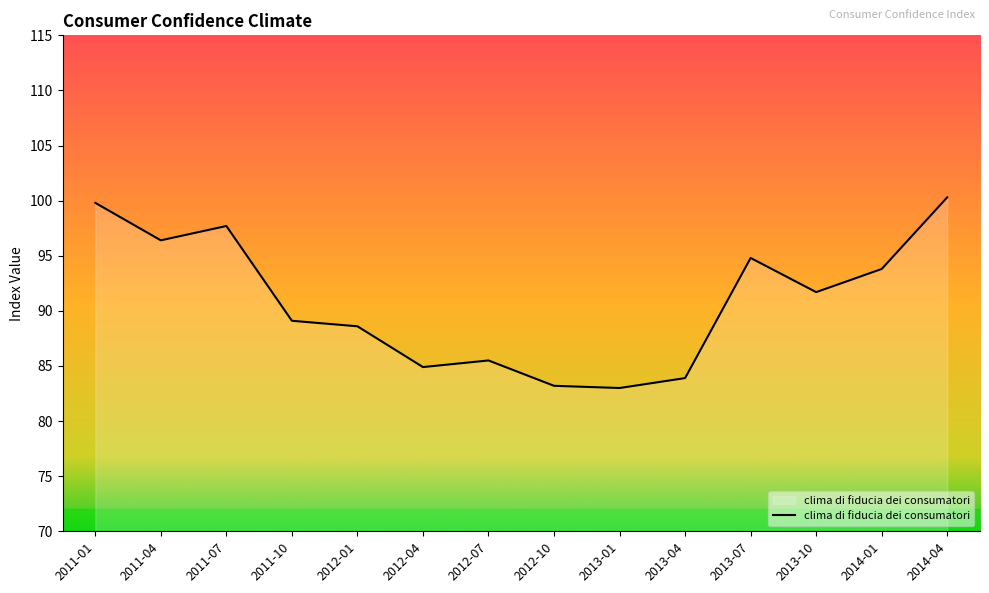

At which label is the value closest to 91?

2013-10